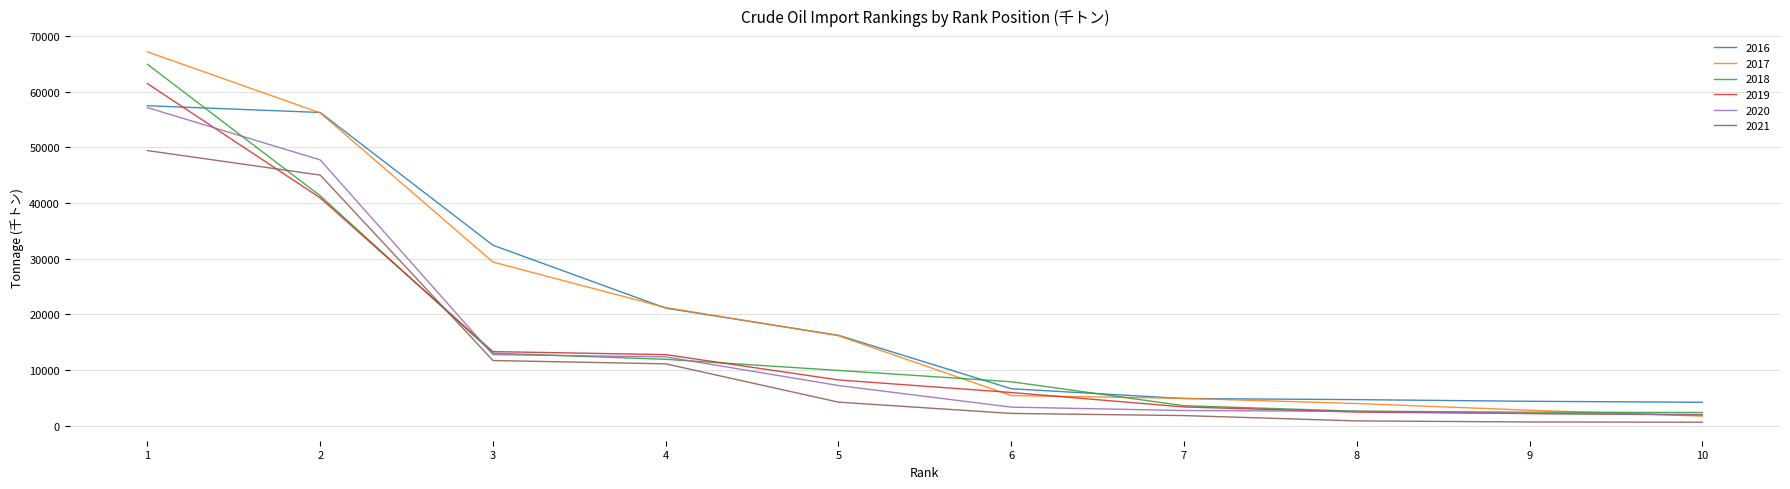

The value of 2016 at 2 is 56278.3. True or false?

True